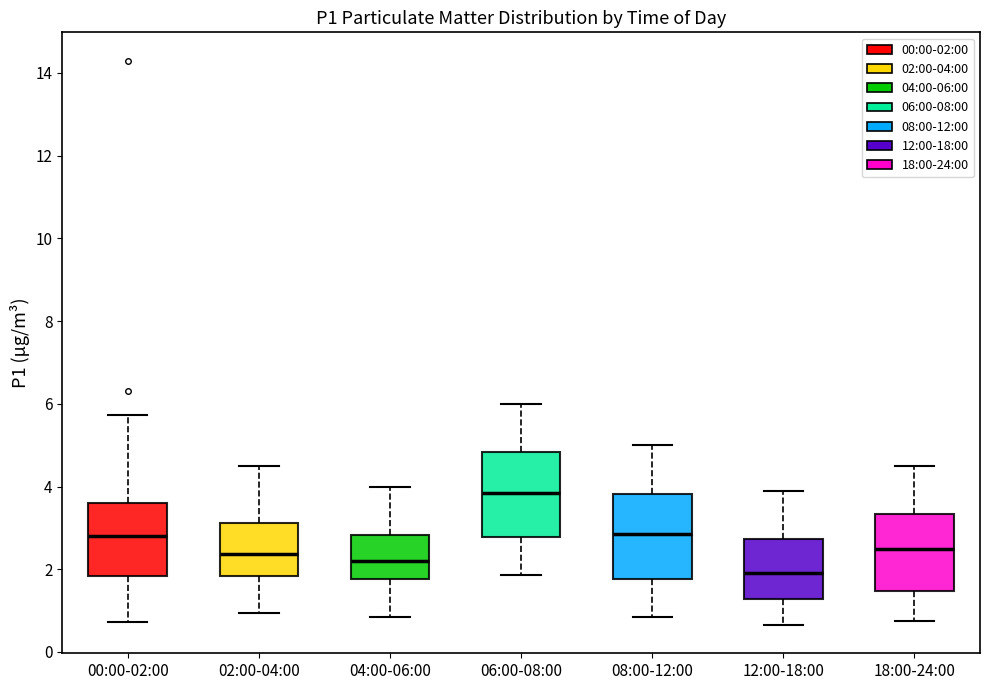

Which box's median line is the lowest?

12:00-18:00